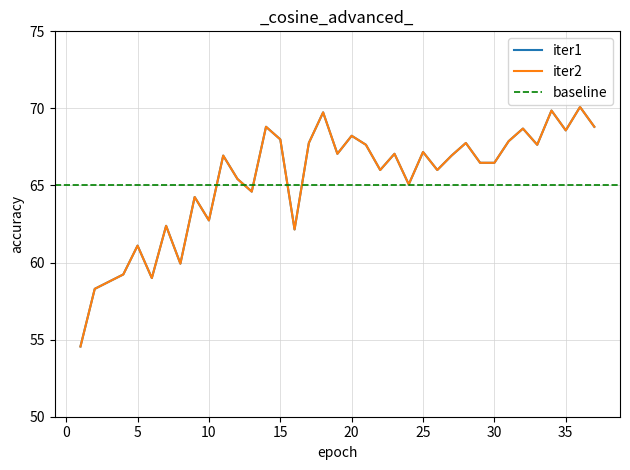

Rank the series by their maximum value, from lowest to highest.

iter1, iter2